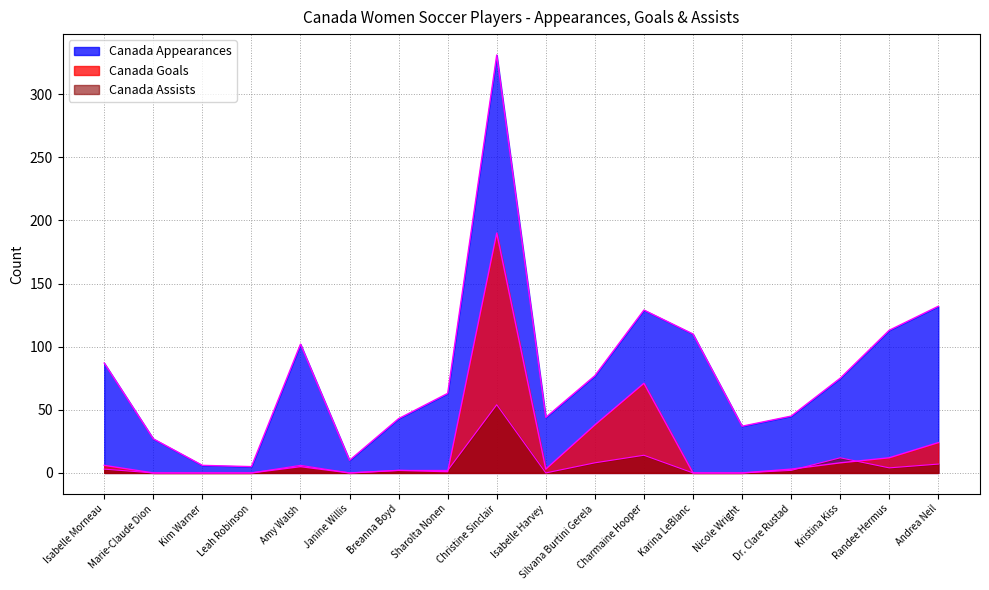

The value of Canada Goals at Karina LeBlanc is 119. True or false?

False